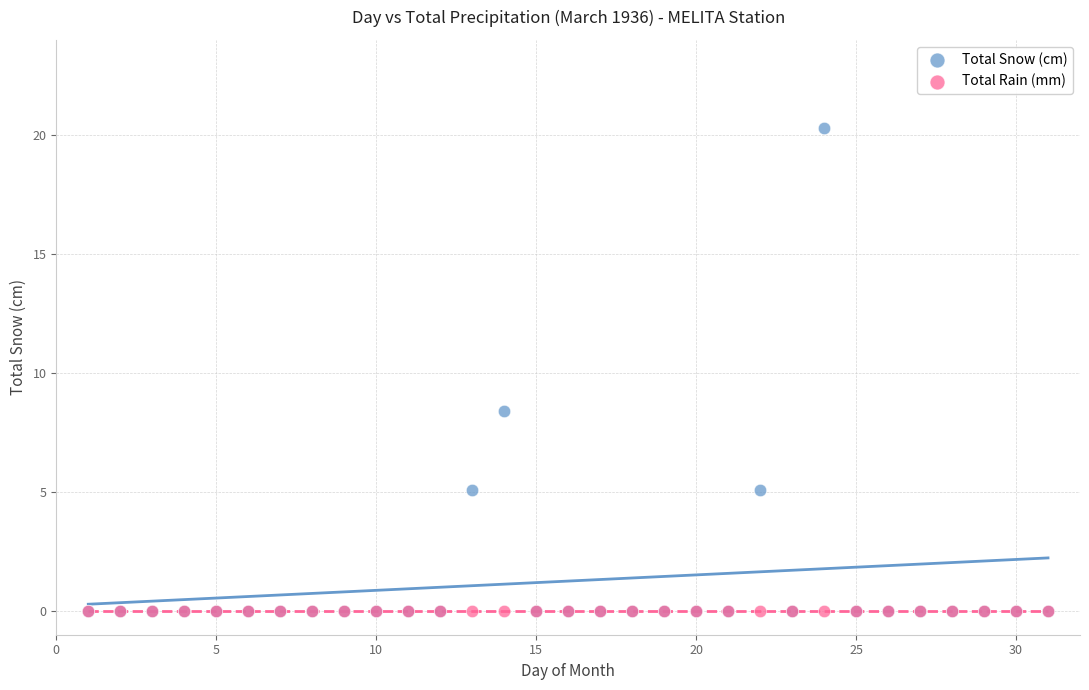

Across all series, what Y value is closest to 10?

8.4